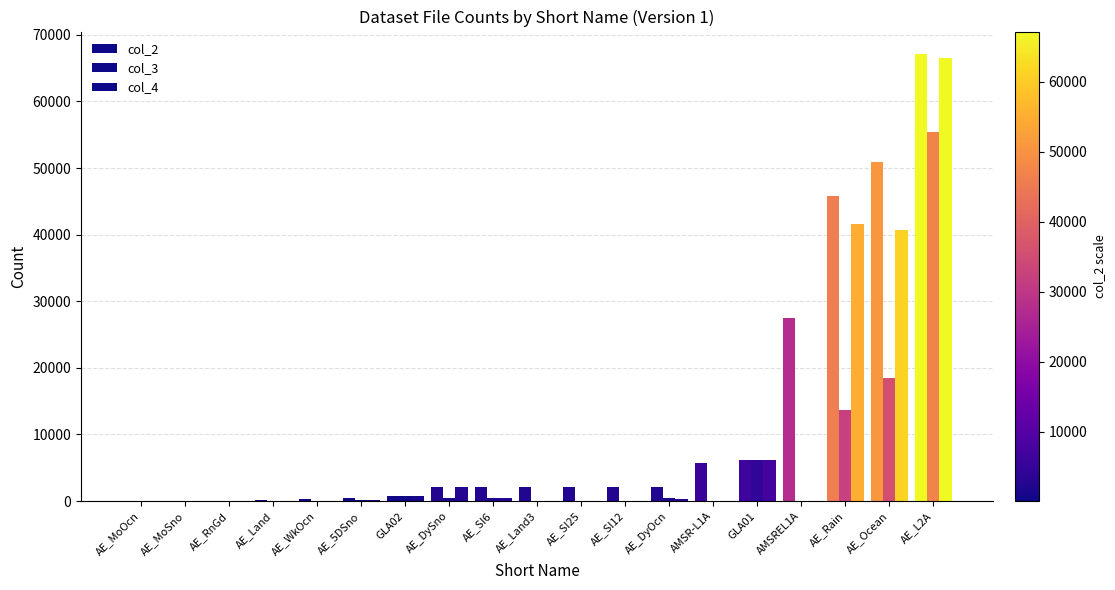

What is the average value of the col_3 series?

5053